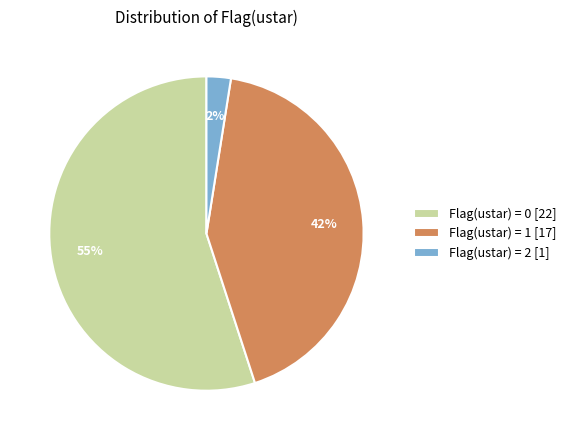

How many slices are in this pie chart?

3